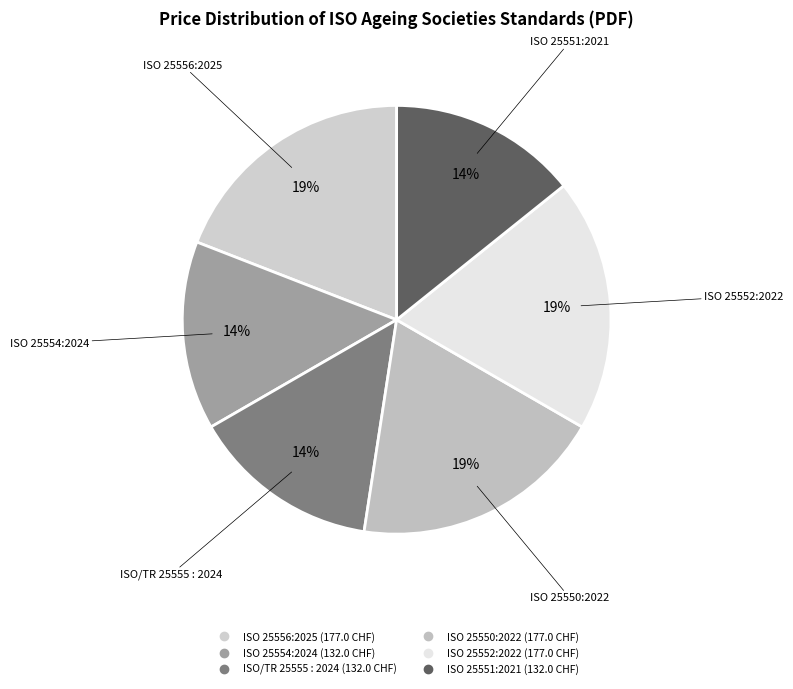

Is the sum of ISO/TR 25555 : 2024 and ISO 25552:2022 greater than half?

No